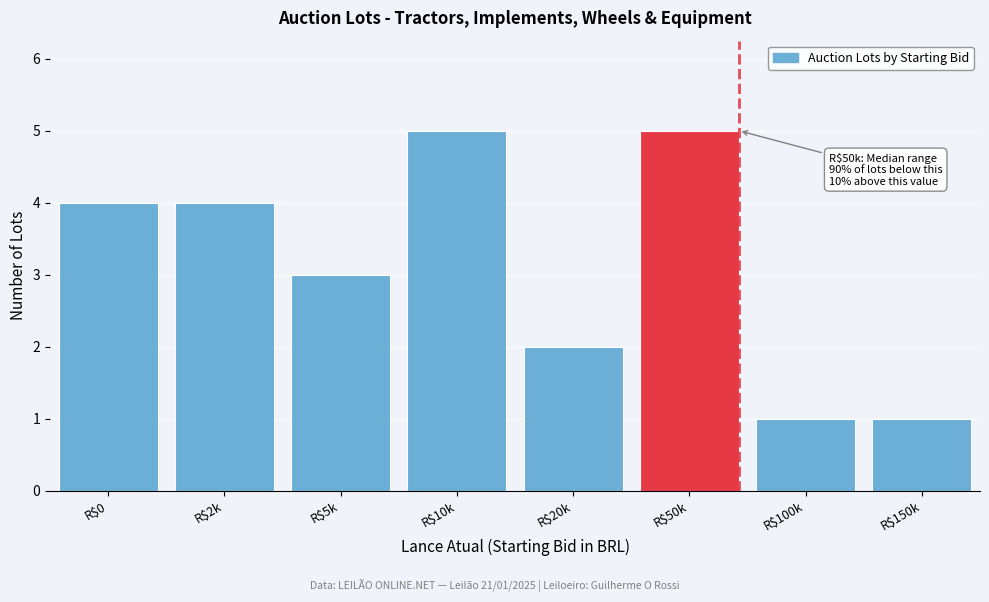

Reading left to right, transcribe all the data shown in this chart.

4	4	3	5	2	5	1	1